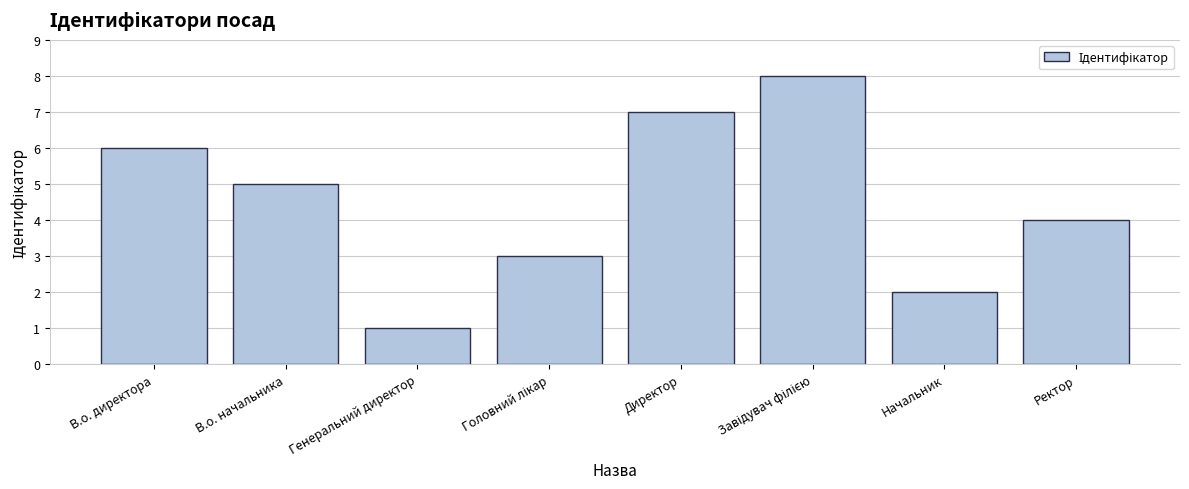

What is the smallest value displayed?

1